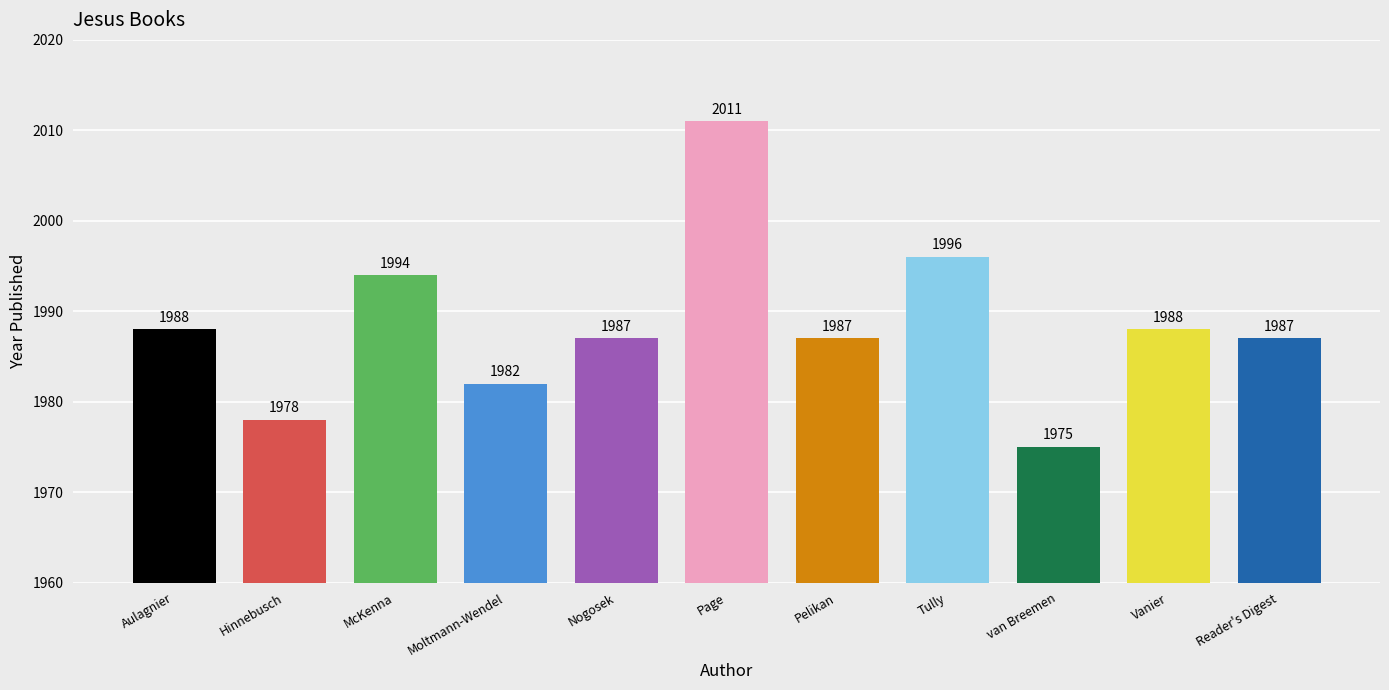

Reading left to right, transcribe all the data shown in this chart.

Aulagnier=1988	Hinnebusch=1978	McKenna=1994	Moltmann-Wendel=1982	Nogosek=1987	Page=2011	Pelikan=1987	Tully=1996	van Breemen=1975	Vanier=1988	Reader's Digest=1987